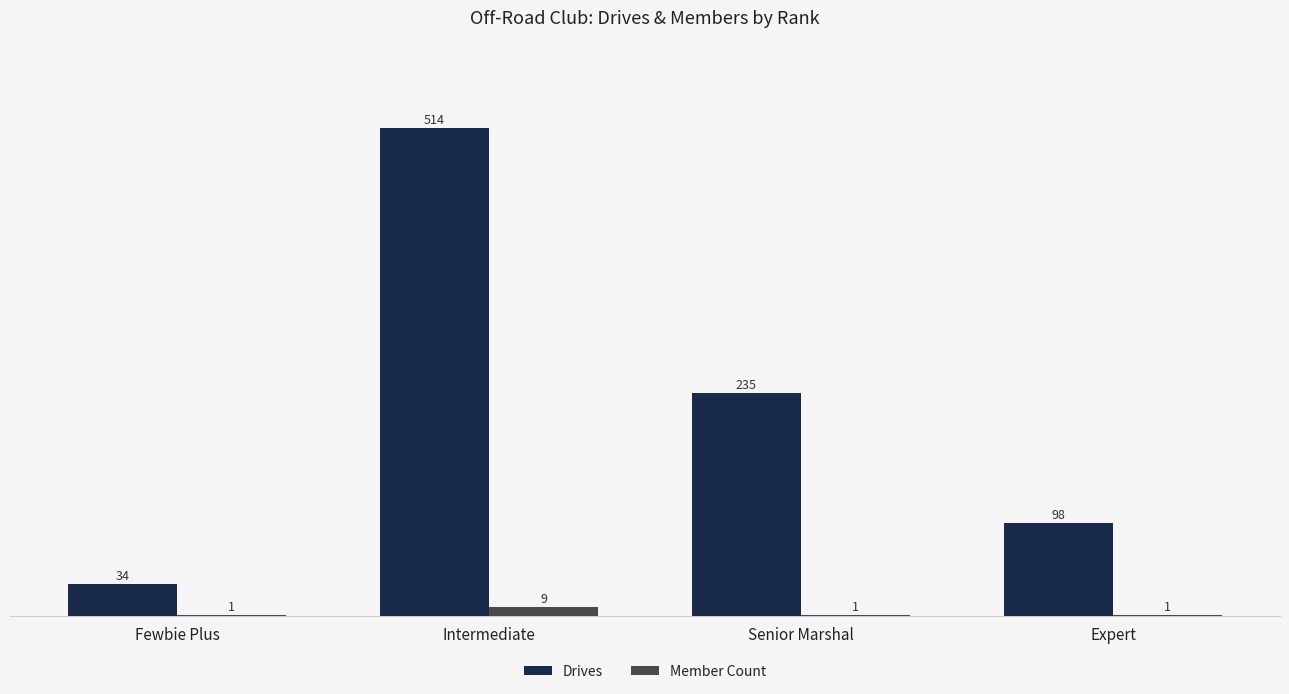

What is the total value across all series at Intermediate?

523